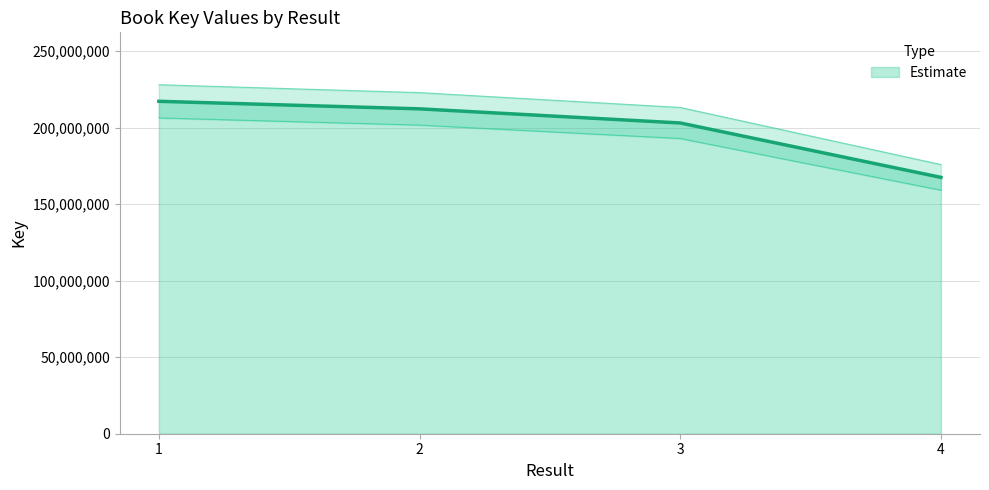

How many data points does each series have?

4